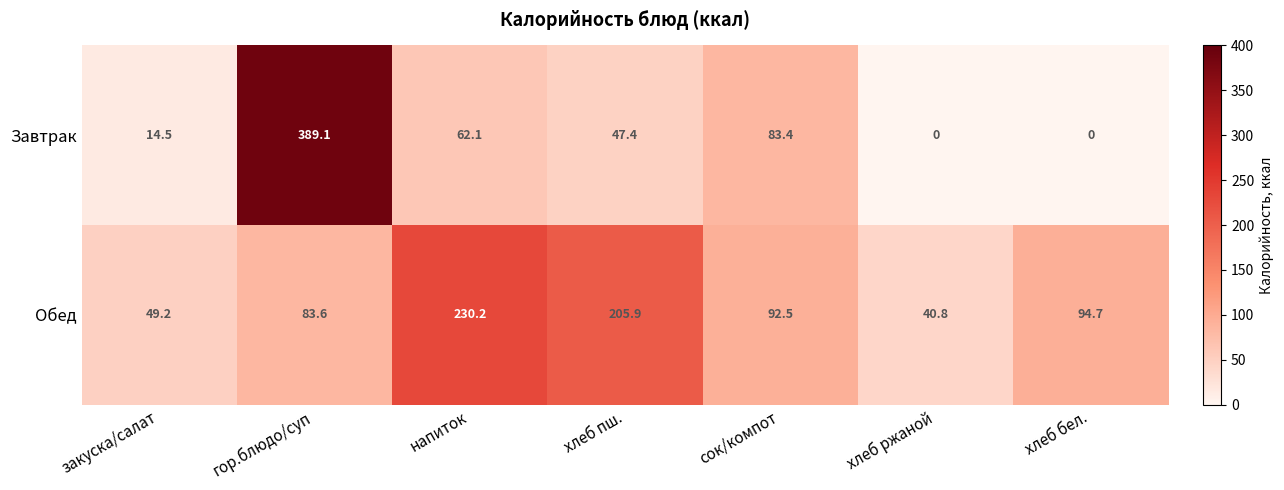

How many series are shown in this chart?

2